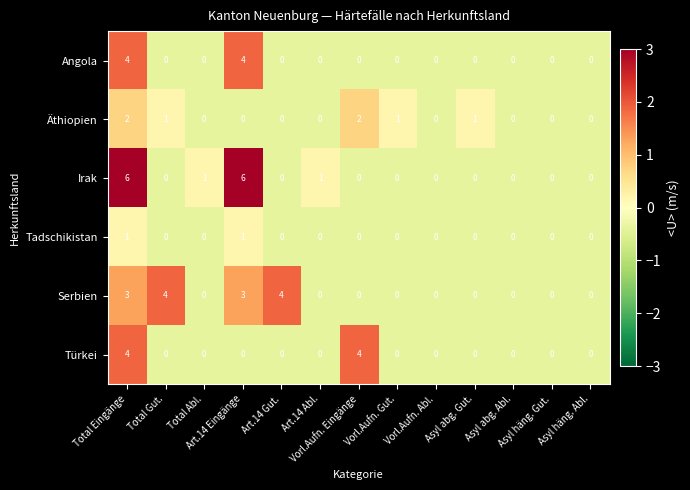

What is the difference between the second highest and minimum values in the Serbien series?

4